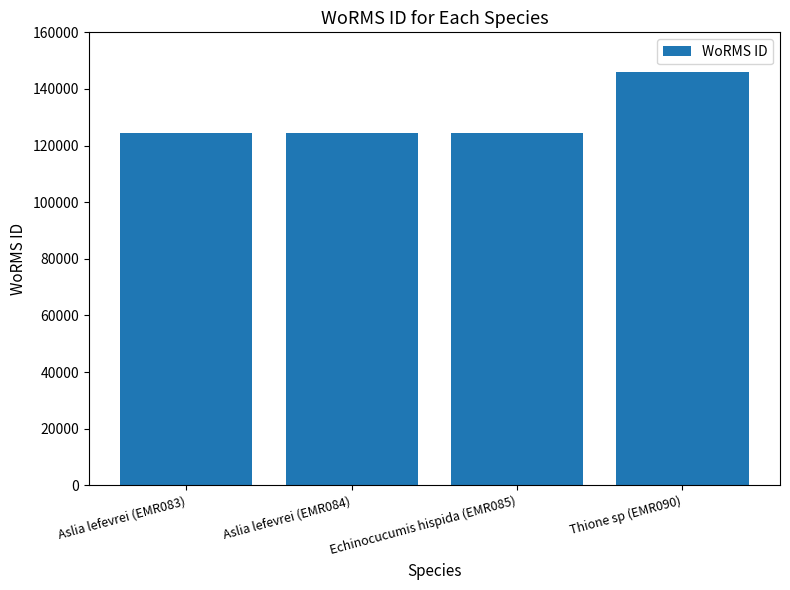

What is the label of the 1st bar from the left?

Aslia lefevrei (EMR083)